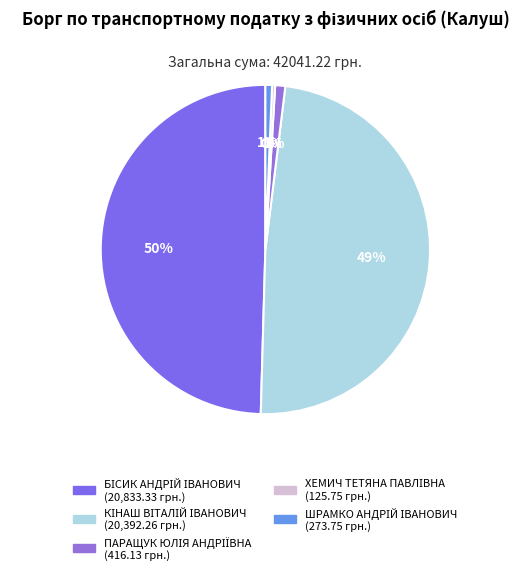

Does any single category account for the majority?

No